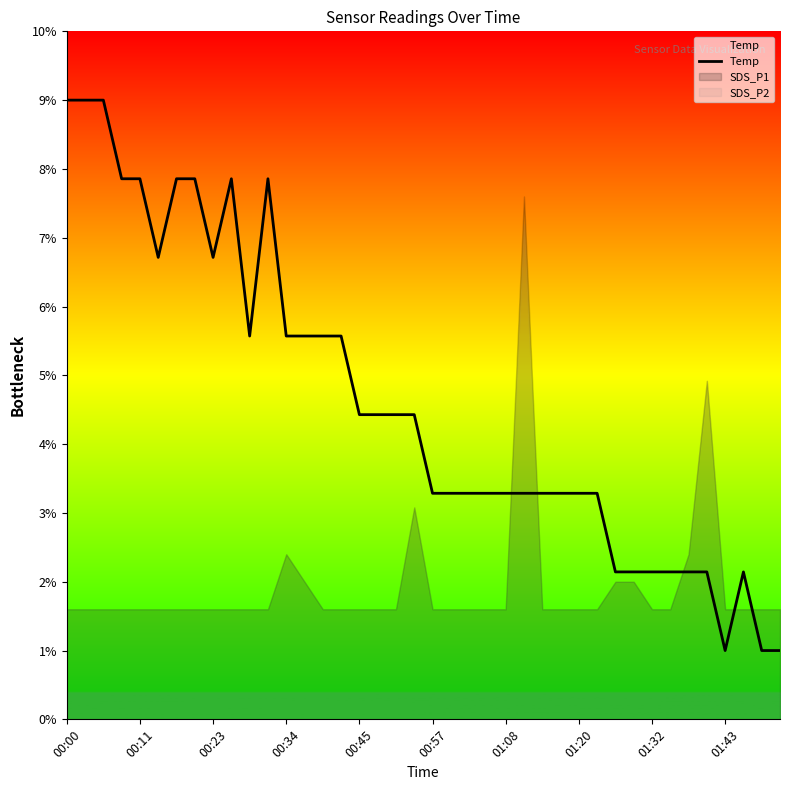

Reading right to left, list all the values displayed in this chart.

1.0	1.0	2.1	1.0	2.1	2.1	2.1	2.1	2.1	2.1	3.3	3.3	3.3	3.3	3.3	3.3	3.3	3.3	3.3	3.3	4.4	4.4	4.4	4.4	5.6	5.6	5.6	5.6	7.9	5.6	7.9	6.7	7.9	7.9	6.7	7.9	7.9	9.0	9.0	9.0